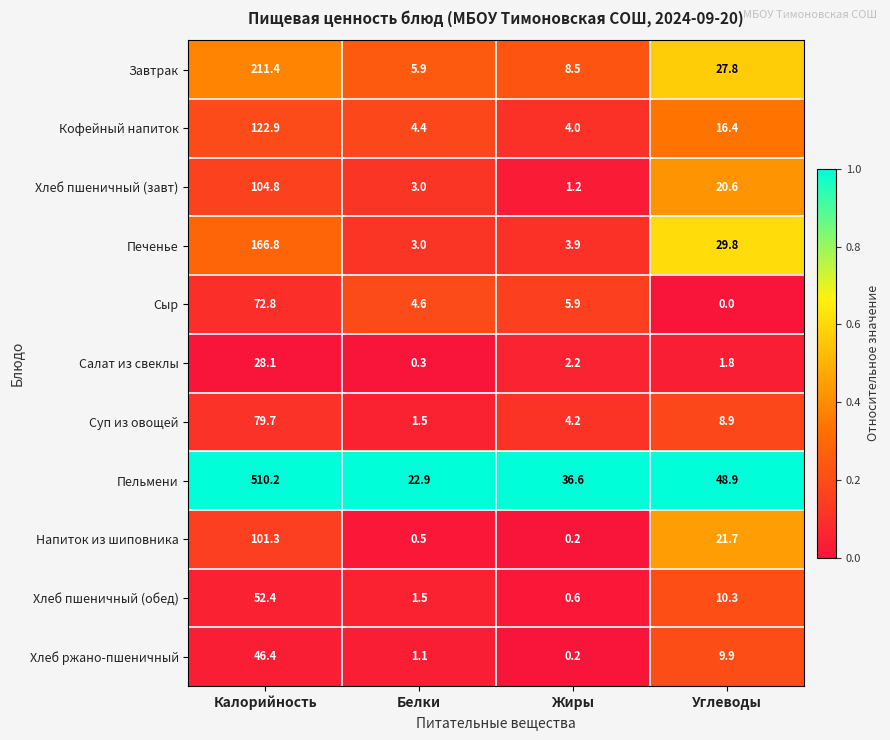

Where does the Сыр series first go above 5?

Калорийность